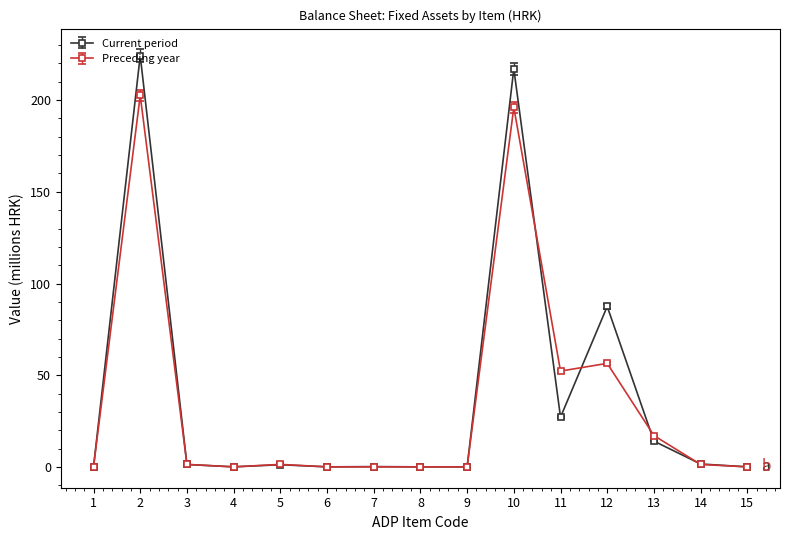

What are all the series names shown in the legend?

Current period, Preceding year